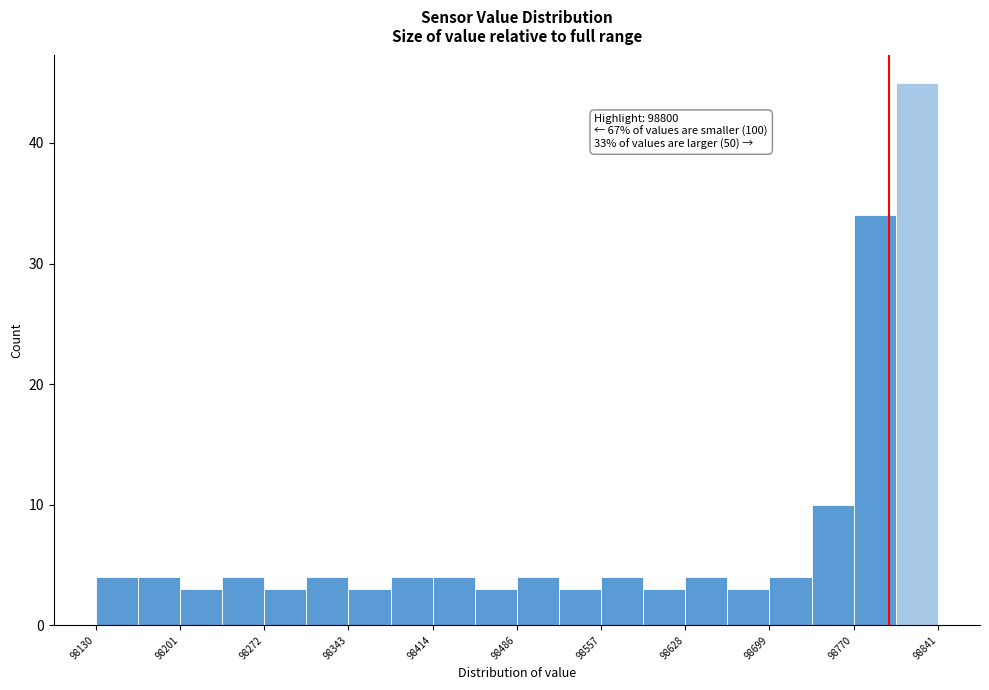

Around what value on the x-axis is the tallest bar? Give the approximate position of its centre, as read against the axis.

98820